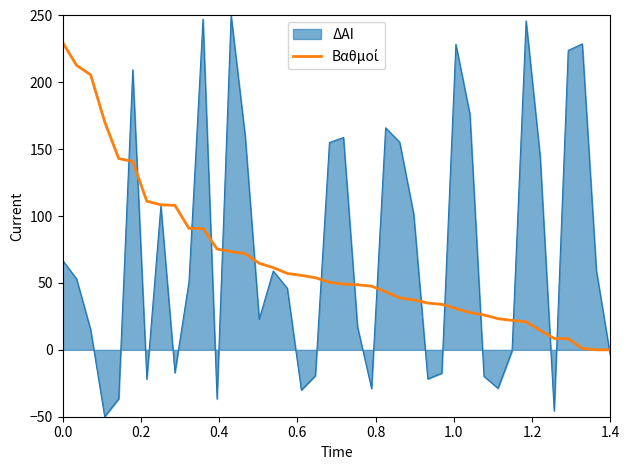

Which series has the widest spread of values?

ΔΑΙ